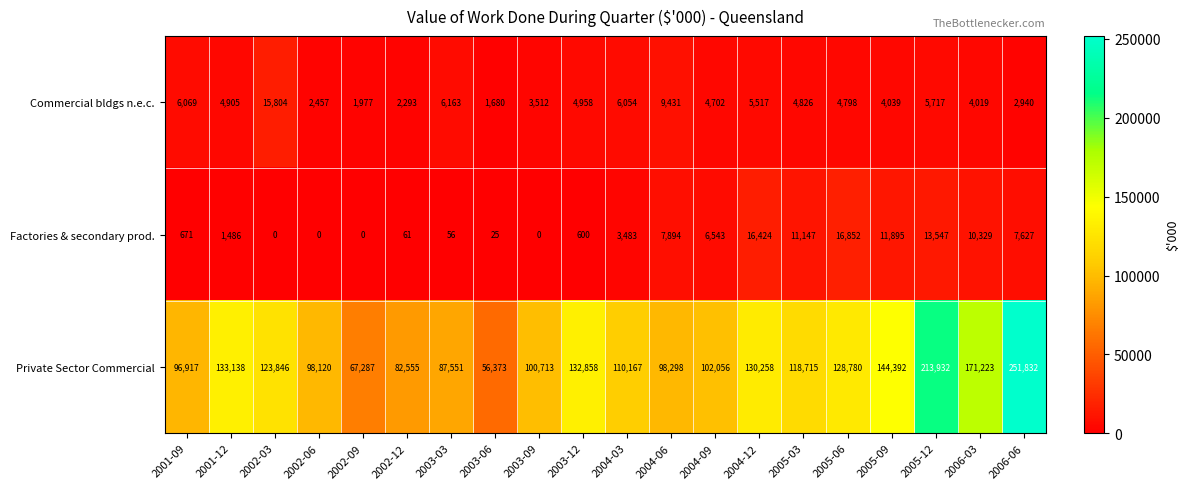

What is the sum of the Factories & secondary prod. values at 2005-12 and 2003-06?

13572